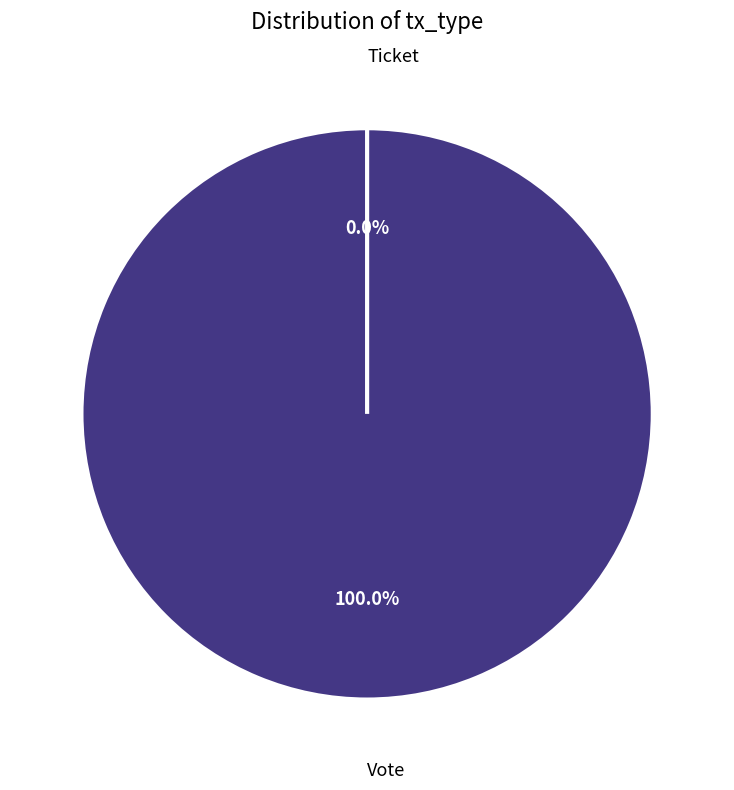

What percentage do Ticket and Vote together represent?

100.0%